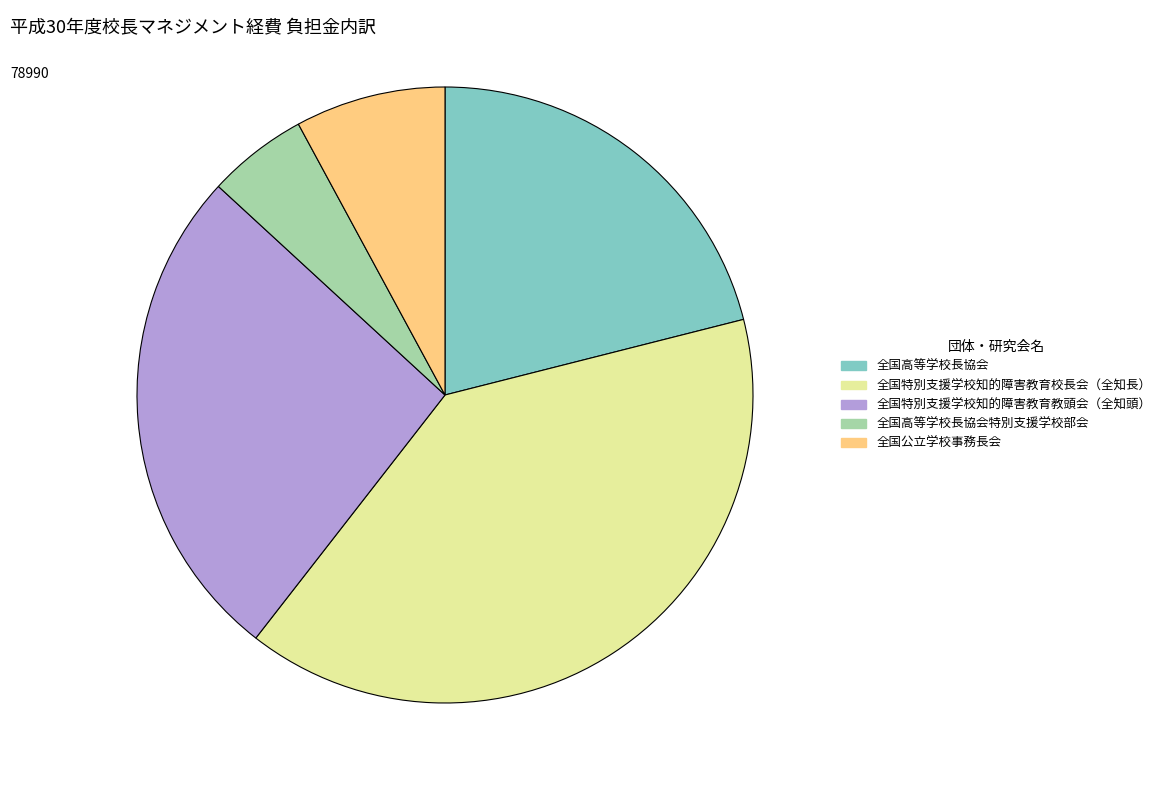

How many segments does this pie chart have?

5